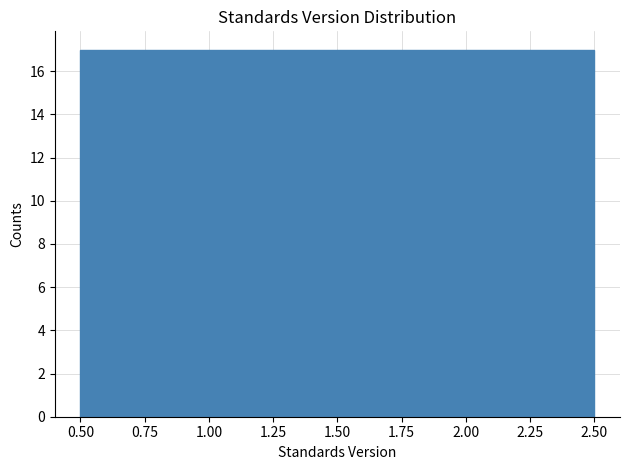

Reading left to right, transcribe this chart: for each bar, give the range it covers on the x-axis and its height. The values are not printed on the chart, so give them approximately, as read against the axis.

0.50 to 1.50: 17
1.50 to 2.50: 17